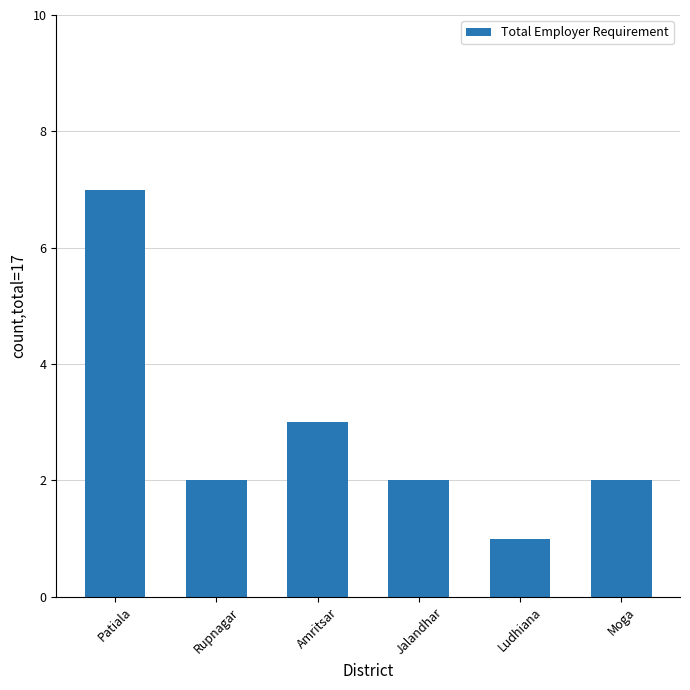

How many data points does each series have?

6